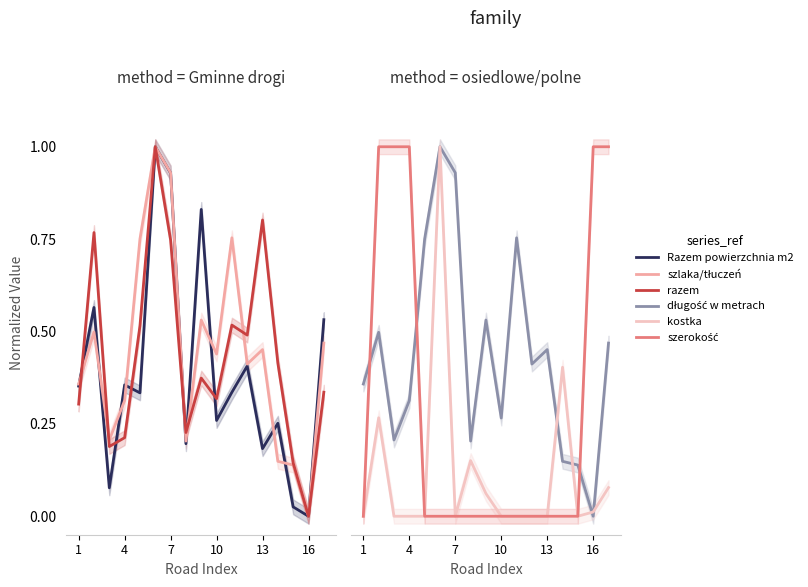

True or false: szerokość has a value of -0.5 at 13.

False